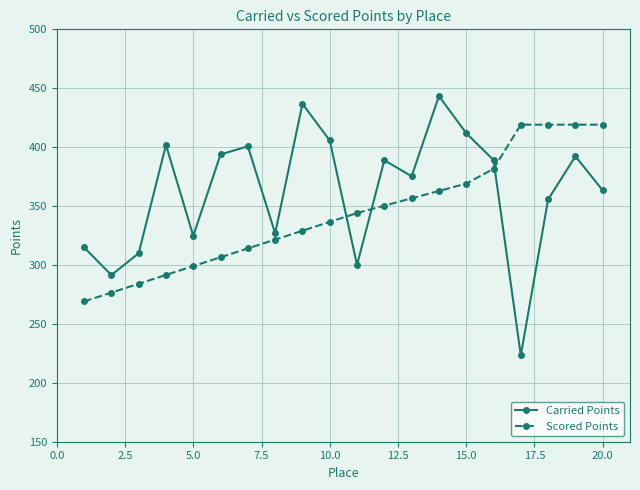

List the series in order of their overall mean, lowest first.

Scored Points, Carried Points